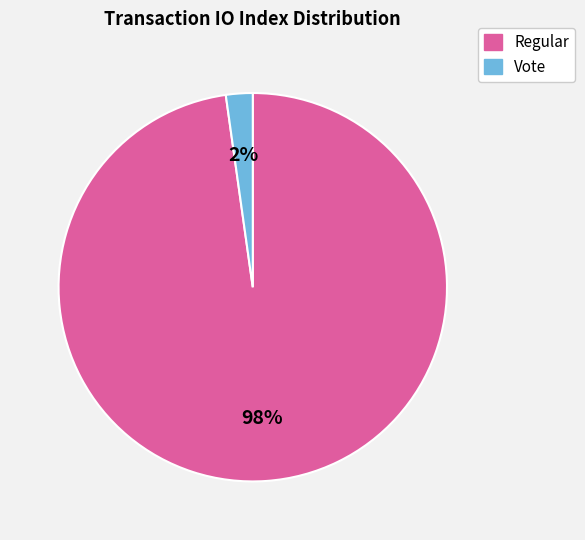

The Vote slice represents 8% of the pie. True or false?

False